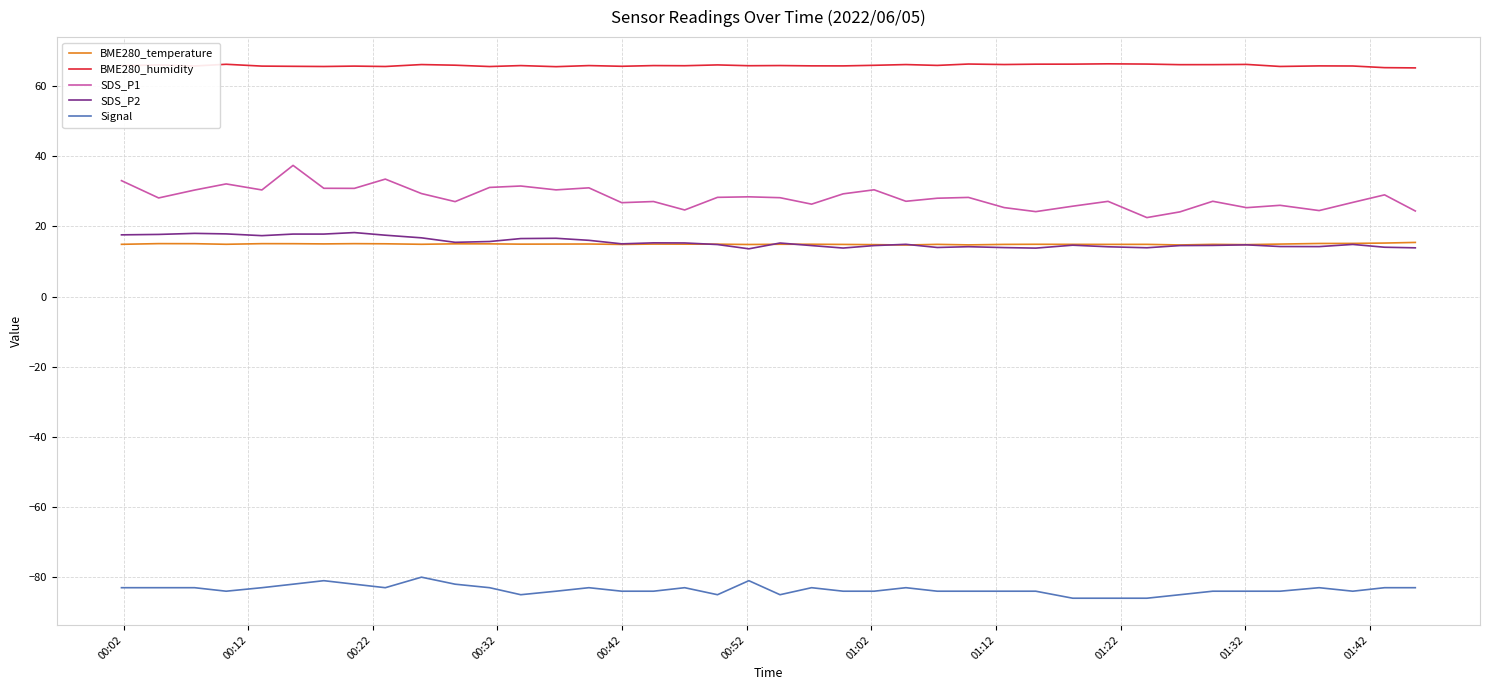

Which series has the largest total across all categories?

BME280_humidity